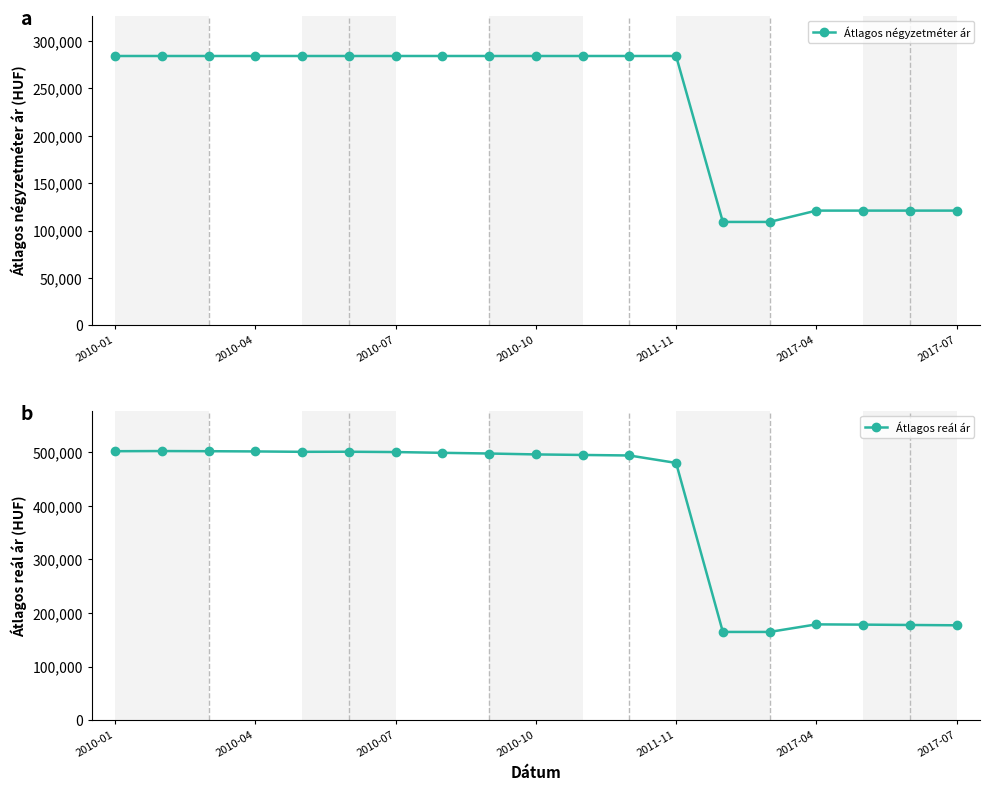

True or false: Átlagos reál ár and Átlagos négyzetméter ár cross at least once.

False